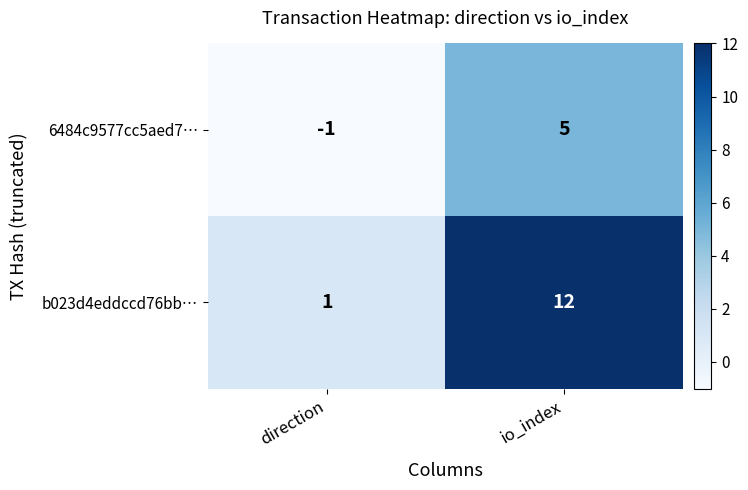

Reading left to right, list all the values displayed in this chart.

6484c9577cc5aed7…: direction=-1	io_index=5
b023d4eddccd76bb…: direction=1	io_index=12